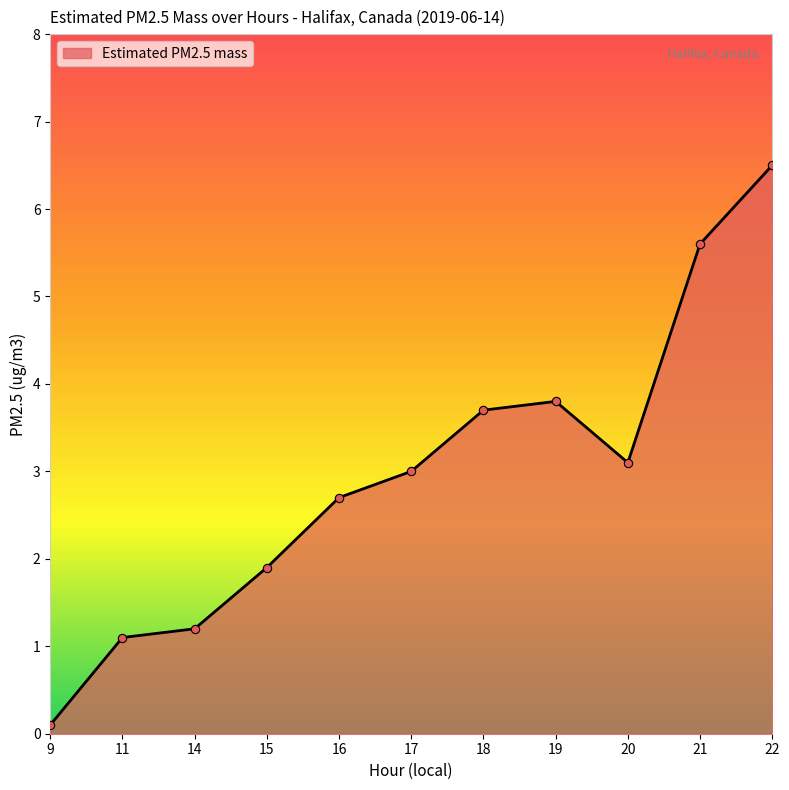

Rank the categories by value from lowest to highest.

9, 11, 14, 15, 16, 17, 20, 18, 19, 21, 22